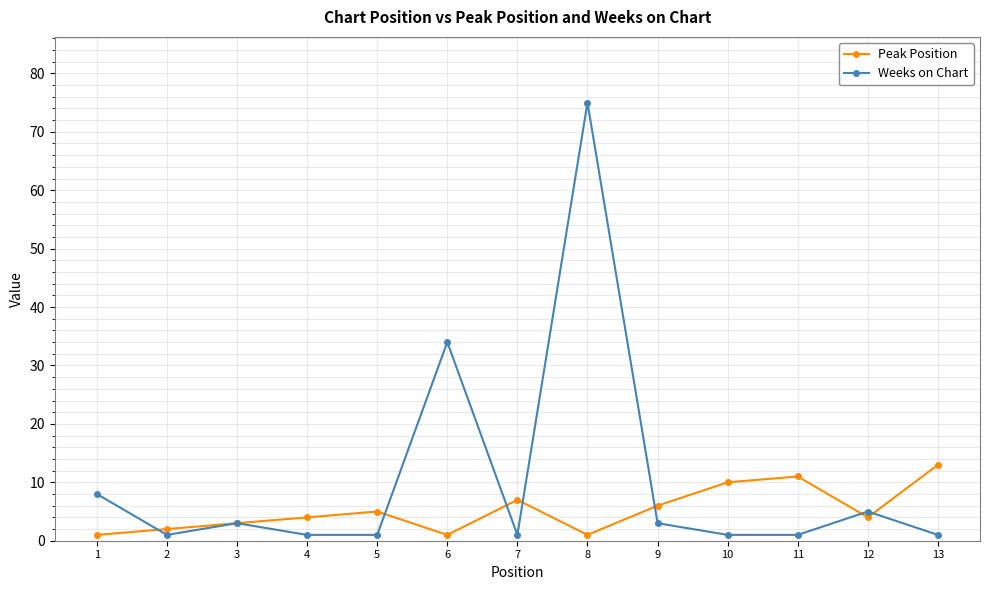

What is the lowest value of the Peak Position series?

1